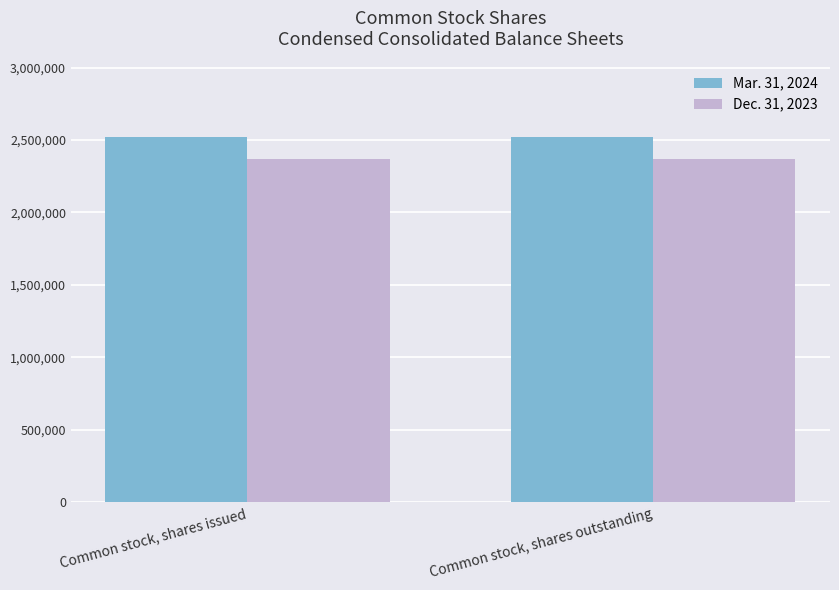

What is the spread (max minus min) of values at Common stock, shares outstanding?

149220